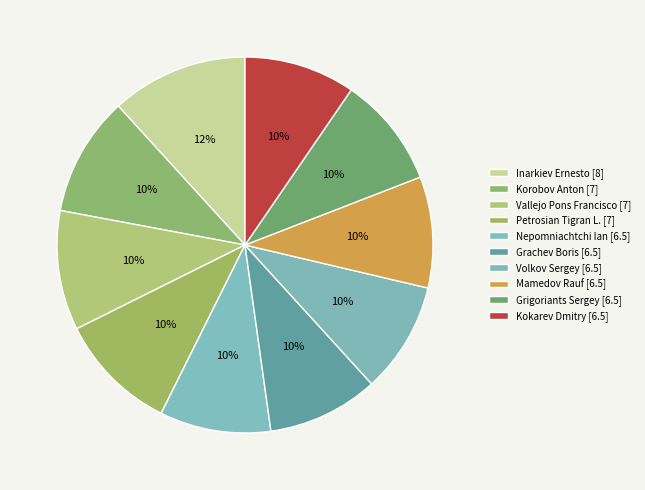

Between Vallejo Pons Francisco and Inarkiev Ernesto, which is larger?

Inarkiev Ernesto